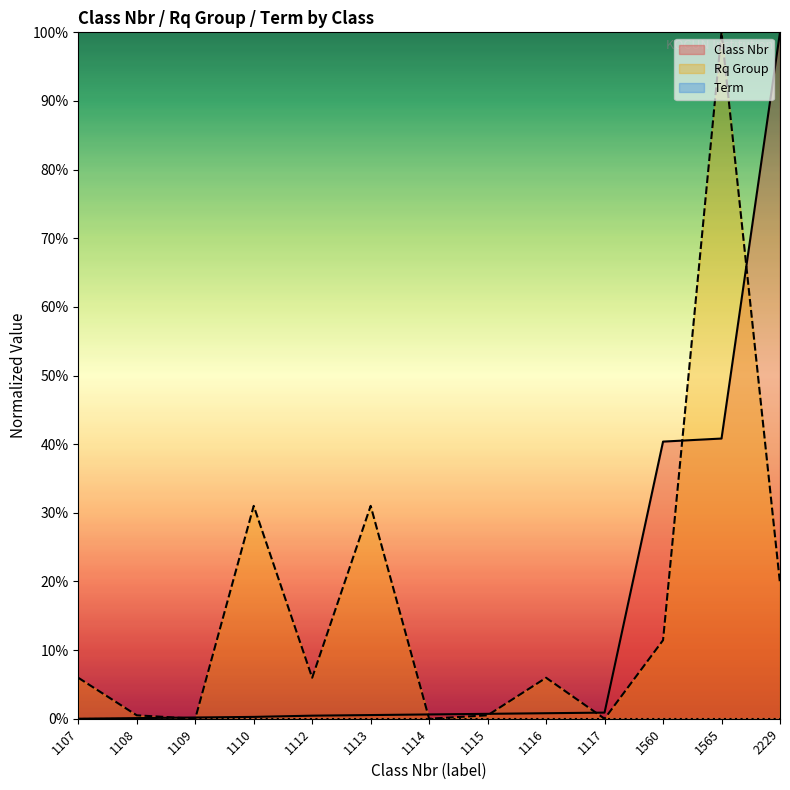

Which label corresponds to the smallest value in the chart?

1107